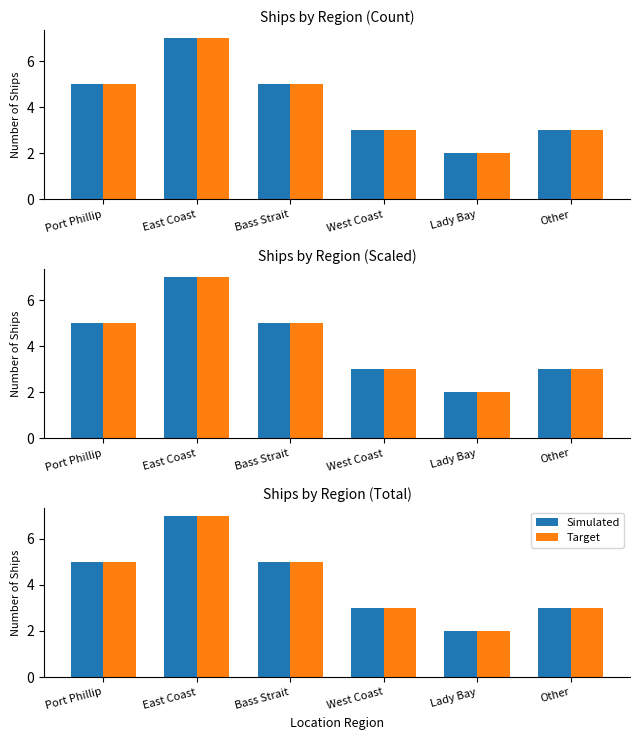

Which category has the highest value in the Target series?

East Coast